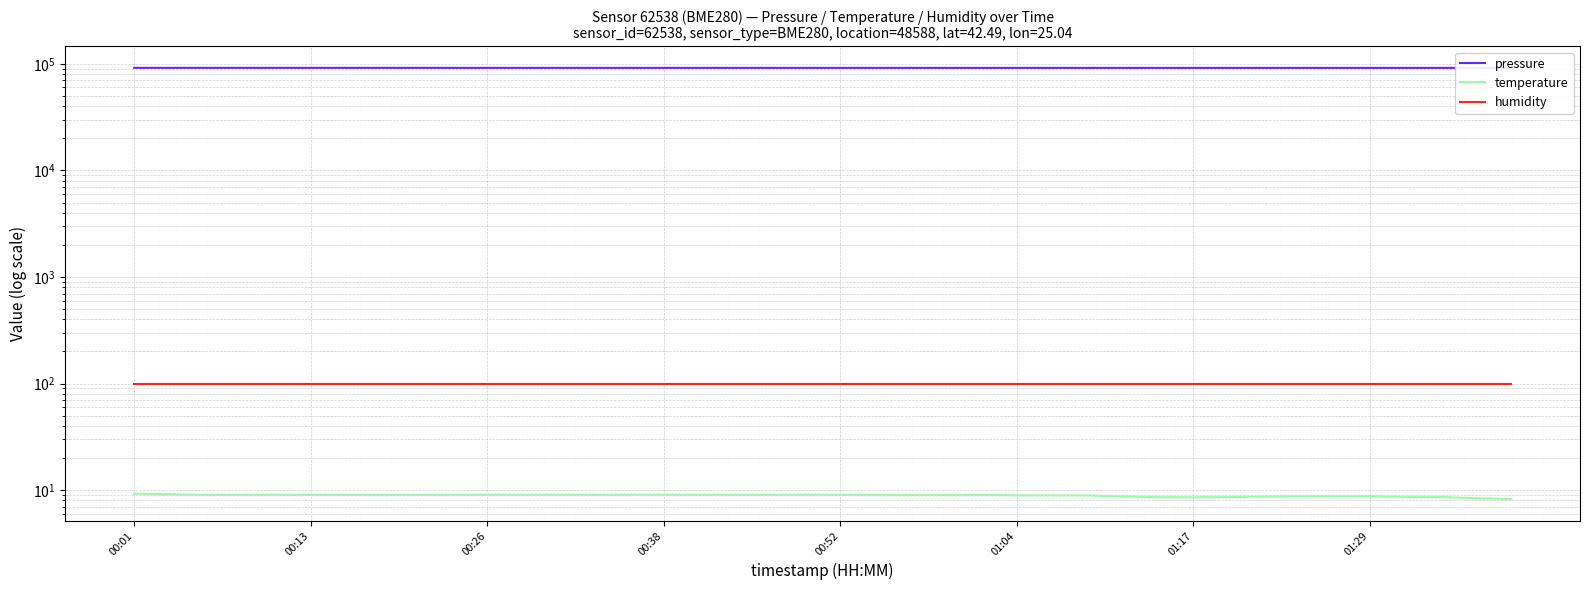

True or false: temperature and humidity intersect in this chart.

False